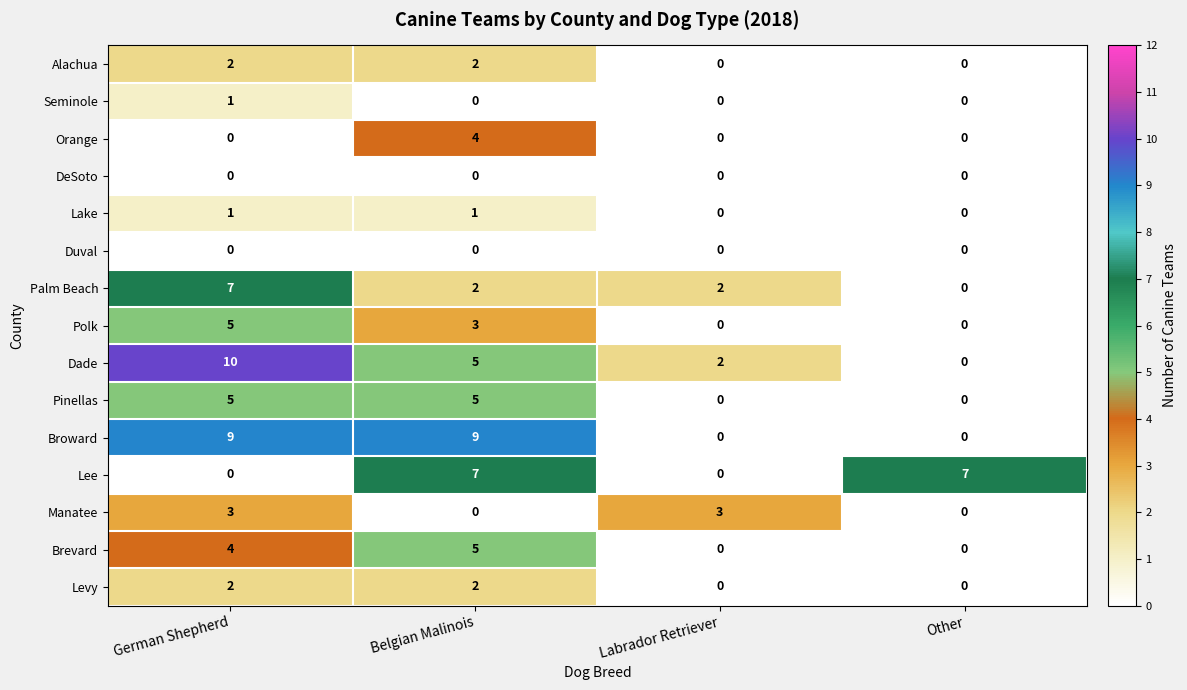

What is the difference between the maximum and minimum values in the Manatee series?

3